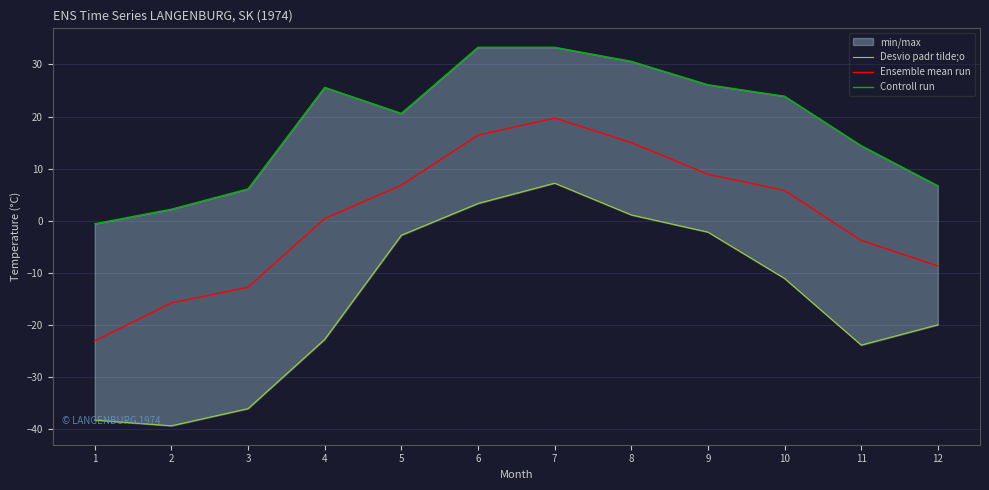

How many interior local peaks does the Desvio padr tilde;o series have?

1